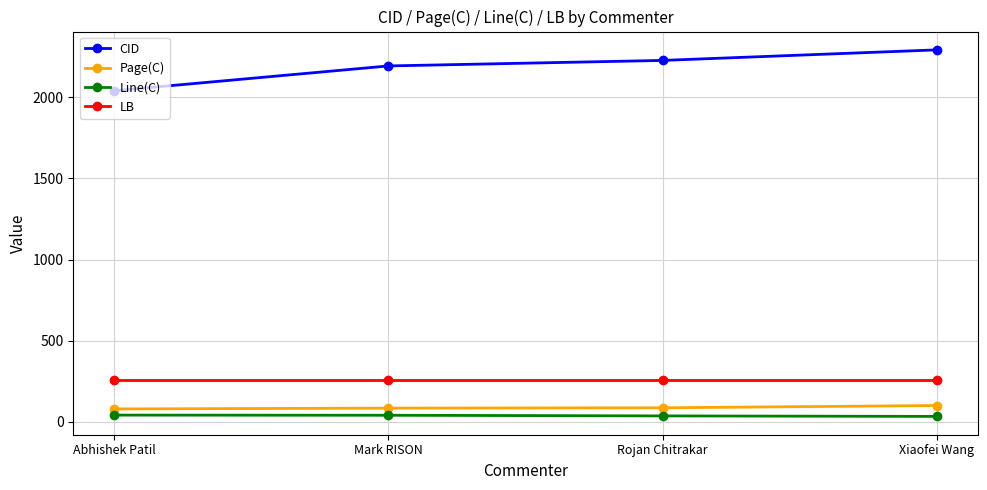

Count the number of data series in this chart.

4